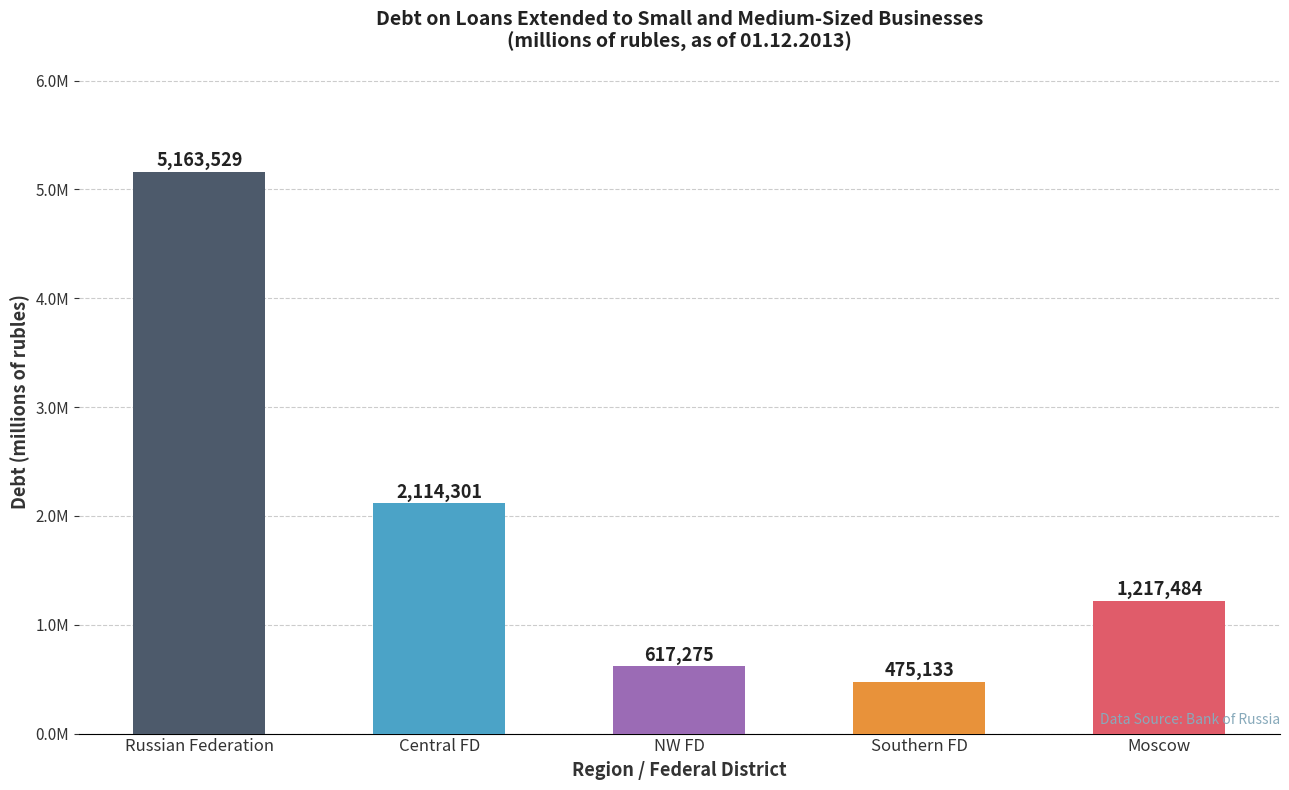

List the labels in order of value, largest first.

Russian Federation, Central FD, Moscow, NW FD, Southern FD